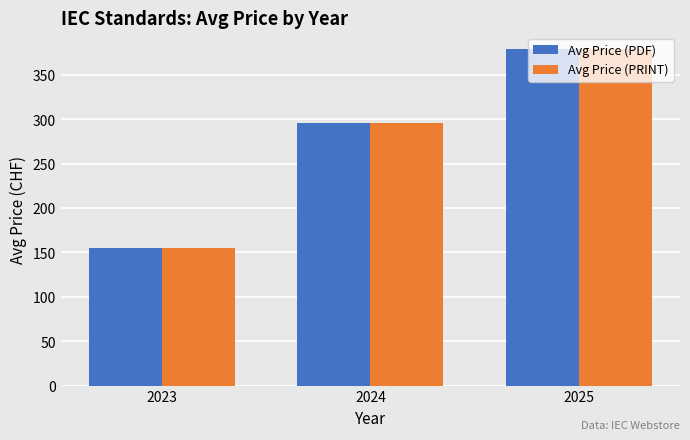

At which label is Avg Price (PDF) closest to 266?

2024